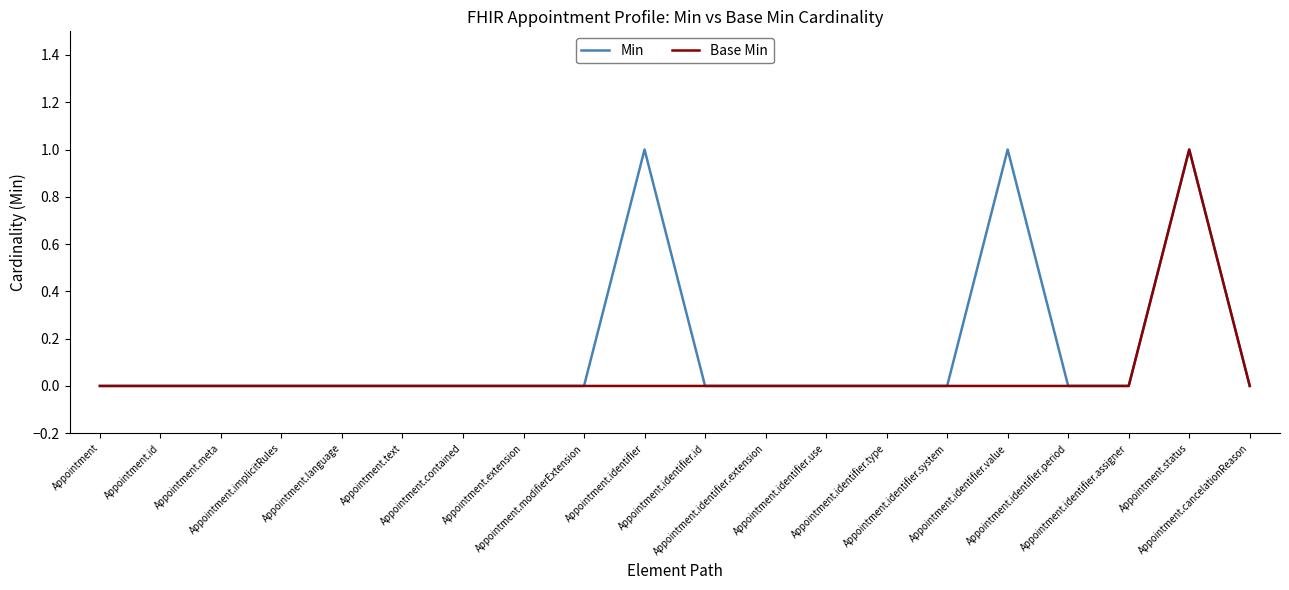

How many Min values are between 0 and 1?

20